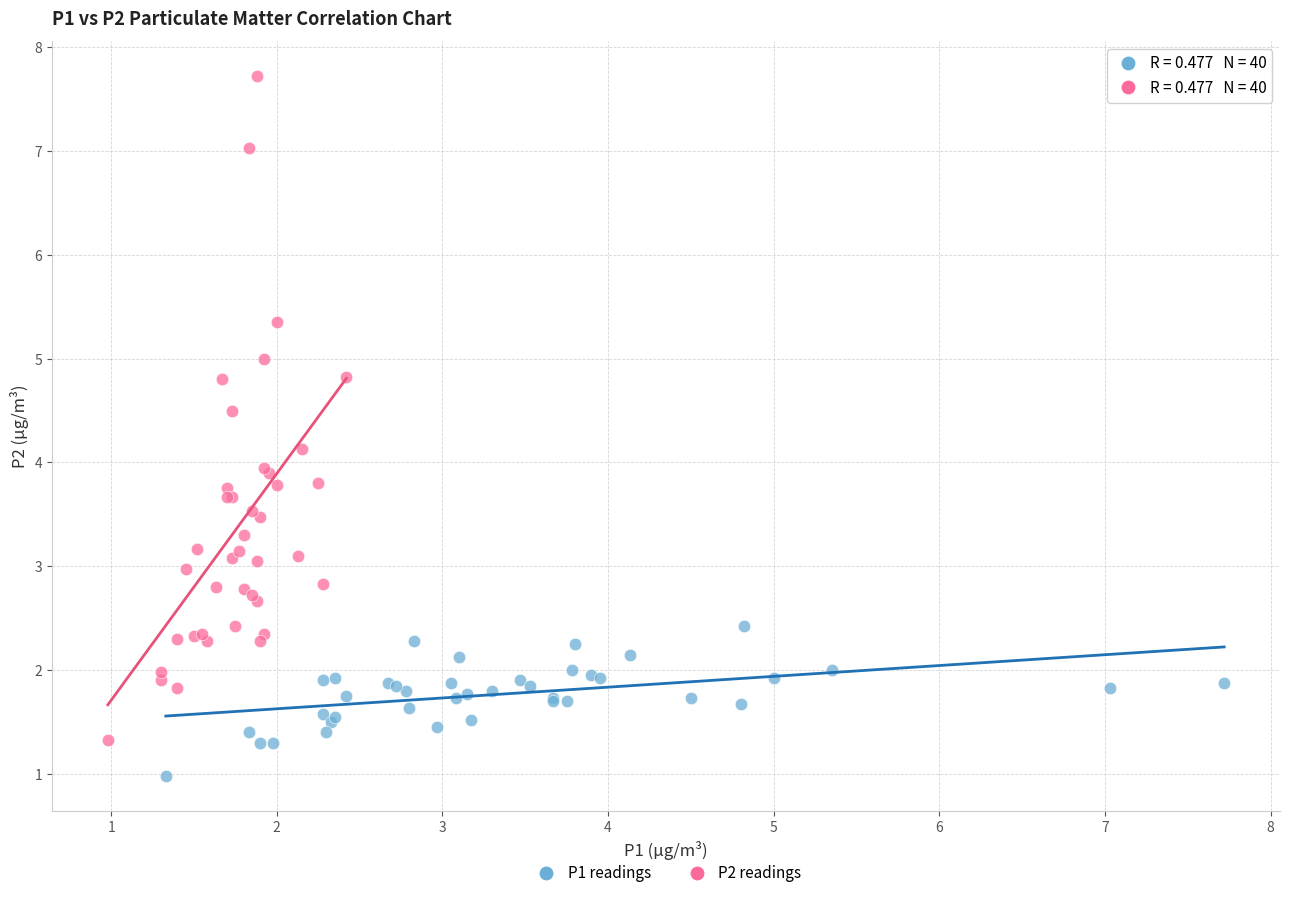

Which series contains the lowest Y value?

P1 readings